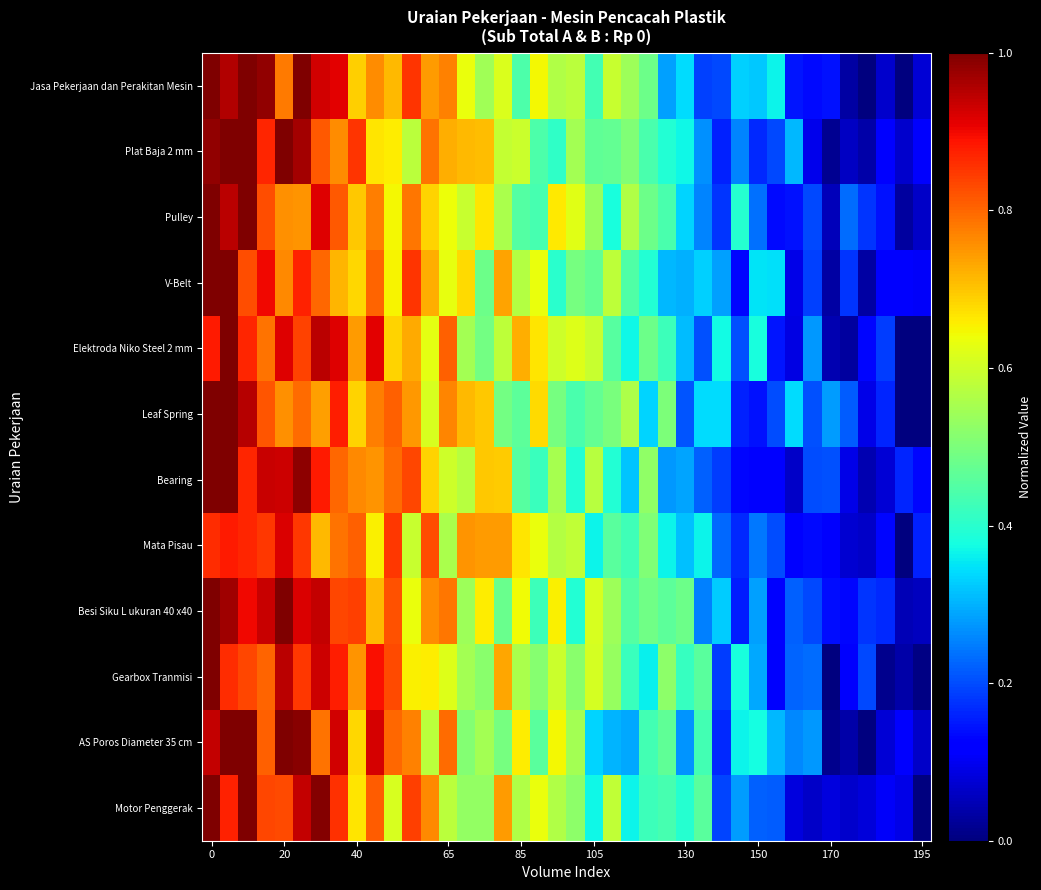

Reading left to right, what are all the values shown in this chart?

Jasa Pekerjaan dan Perakitan Mesin: 1.0	1.0	1.0	1.0	0.8	1.0	0.9	0.9	0.7	0.8	0.7	0.9	0.7	0.8	0.6	0.5	0.6	0.4	0.6	0.6	0.6	0.4	0.6	0.5	0.5	0.3	0.3	0.2	0.2	0.3	0.3	0.4	0.1	0.1	0.1	0.0	0.0	0.1	0.0	0.1
Plat Baja 2 mm: 1.0	1.0	1.0	0.9	1.0	1.0	0.8	0.8	0.9	0.7	0.7	0.6	0.8	0.7	0.7	0.7	0.6	0.6	0.4	0.4	0.6	0.5	0.5	0.5	0.4	0.4	0.4	0.3	0.2	0.3	0.2	0.2	0.3	0.1	0.0	0.1	0.0	0.1	0.1	0.1
Pulley: 1.0	0.9	1.0	0.8	0.8	0.8	0.9	0.8	0.7	0.8	0.6	0.8	0.7	0.6	0.6	0.7	0.6	0.5	0.4	0.7	0.6	0.5	0.4	0.6	0.5	0.4	0.3	0.3	0.2	0.4	0.2	0.1	0.1	0.2	0.1	0.2	0.2	0.1	0.0	0.1
V-Belt: 1.0	1.0	0.8	0.9	0.8	0.9	0.8	0.7	0.7	0.8	0.7	0.9	0.7	0.6	0.7	0.5	0.7	0.6	0.6	0.4	0.5	0.5	0.6	0.4	0.4	0.3	0.3	0.3	0.3	0.1	0.3	0.3	0.1	0.2	0.0	0.2	0.0	0.1	0.1	0.1
Elektroda Niko Steel 2 mm: 0.9	1.0	0.9	0.8	0.9	0.8	0.9	0.9	0.7	0.9	0.7	0.7	0.6	0.8	0.5	0.5	0.6	0.7	0.7	0.6	0.6	0.6	0.5	0.4	0.5	0.4	0.3	0.2	0.4	0.2	0.4	0.1	0.1	0.3	0.0	0.0	0.1	0.2	0.0	0.0
Leaf Spring: 1.0	1.0	1.0	0.8	0.8	0.8	0.7	0.9	0.7	0.8	0.8	0.7	0.6	0.8	0.7	0.7	0.5	0.5	0.7	0.5	0.4	0.5	0.5	0.6	0.3	0.5	0.2	0.3	0.3	0.2	0.1	0.2	0.3	0.2	0.3	0.2	0.1	0.2	0.0	0.0
Bearing: 1.0	1.0	0.9	0.9	0.9	1.0	0.9	0.8	0.8	0.8	0.8	0.8	0.7	0.6	0.6	0.7	0.7	0.5	0.4	0.6	0.4	0.6	0.4	0.3	0.5	0.3	0.3	0.2	0.2	0.1	0.1	0.1	0.1	0.2	0.2	0.1	0.0	0.1	0.2	0.1
Mata Pisau: 0.9	0.9	0.9	0.8	0.9	0.8	0.7	0.8	0.8	0.7	0.9	0.6	0.8	0.6	0.8	0.7	0.7	0.7	0.6	0.6	0.6	0.4	0.5	0.4	0.5	0.4	0.3	0.4	0.2	0.2	0.2	0.2	0.1	0.1	0.1	0.1	0.1	0.1	0.0	0.2
Besi Siku L ukuran 40 x40: 1.0	1.0	0.9	0.9	1.0	0.9	0.9	0.8	0.8	0.7	0.8	0.6	0.8	0.8	0.5	0.7	0.5	0.6	0.4	0.7	0.4	0.6	0.5	0.5	0.5	0.5	0.5	0.3	0.3	0.2	0.3	0.1	0.2	0.2	0.1	0.1	0.2	0.2	0.0	0.1
Gearbox Tranmisi: 1.0	0.9	0.8	0.8	0.9	0.9	0.9	0.9	0.8	0.9	0.8	0.7	0.7	0.6	0.5	0.5	0.7	0.6	0.5	0.6	0.5	0.6	0.5	0.4	0.4	0.5	0.4	0.5	0.2	0.4	0.3	0.1	0.2	0.2	0.0	0.1	0.2	0.0	0.0	0.0
AS Poros Diameter 35 cm: 0.9	1.0	1.0	0.8	1.0	1.0	0.8	0.9	0.7	0.9	0.8	0.8	0.6	0.8	0.5	0.5	0.5	0.7	0.5	0.6	0.5	0.3	0.3	0.3	0.4	0.5	0.3	0.4	0.2	0.4	0.4	0.3	0.3	0.3	0.0	0.0	0.0	0.1	0.1	0.1
Motor Penggerak: 1.0	0.9	1.0	0.8	0.8	0.9	1.0	0.9	0.7	0.8	0.6	0.8	0.8	0.6	0.5	0.5	0.7	0.6	0.6	0.6	0.5	0.4	0.6	0.4	0.4	0.4	0.4	0.5	0.2	0.3	0.2	0.2	0.1	0.1	0.1	0.1	0.1	0.1	0.1	0.0